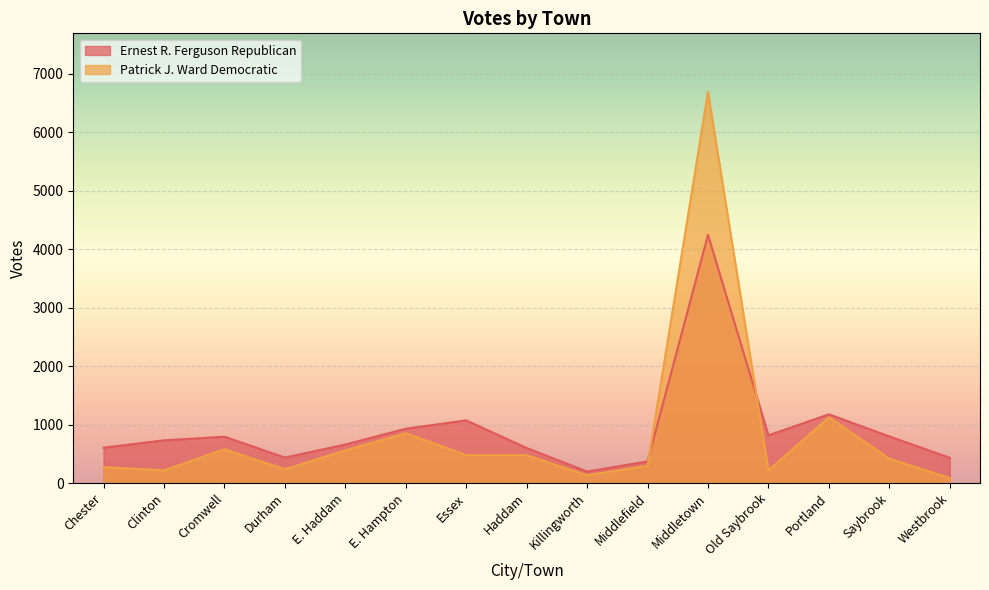

Which category has the highest value in the Ernest R. Ferguson Republican series?

Middletown